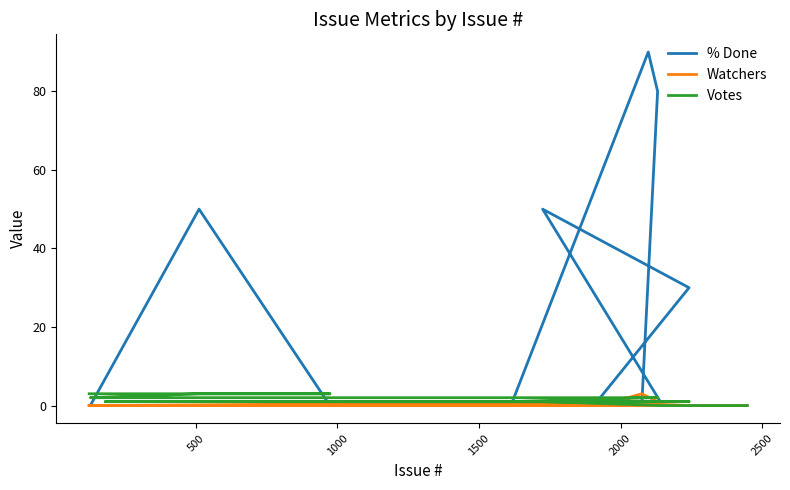

What are all the series names shown in the legend?

% Done, Watchers, Votes